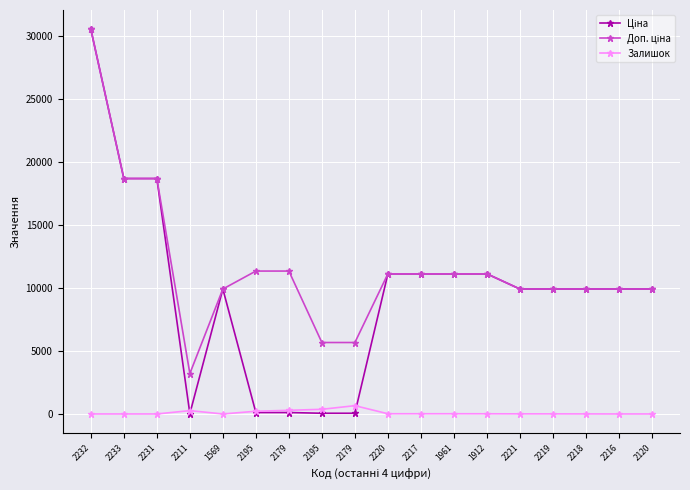

What is the total value across all series at 2219?

19824.0